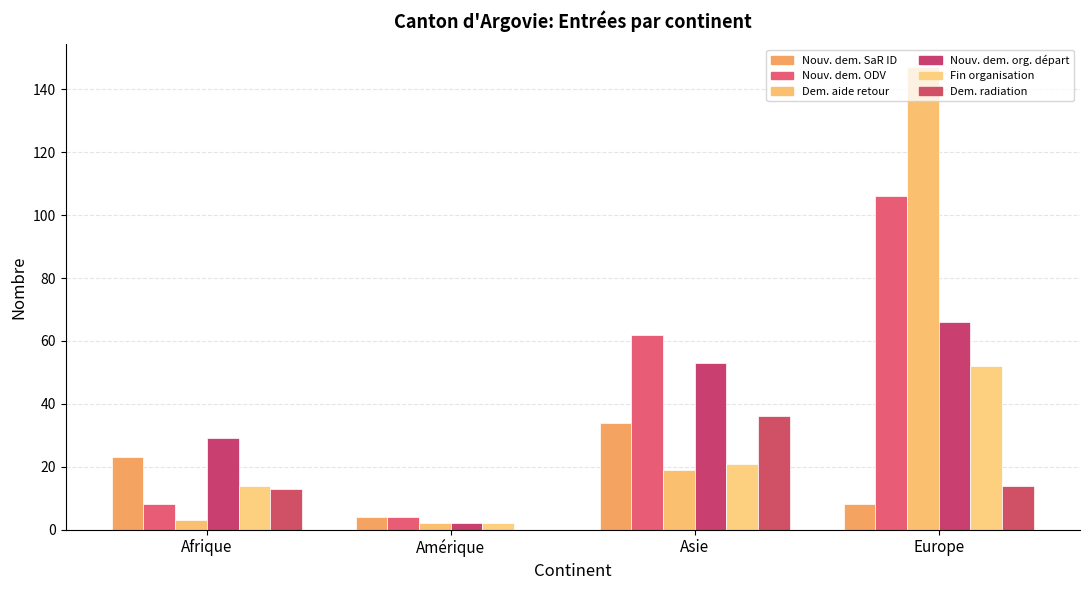

Which label corresponds to the smallest value in the chart?

Amérique